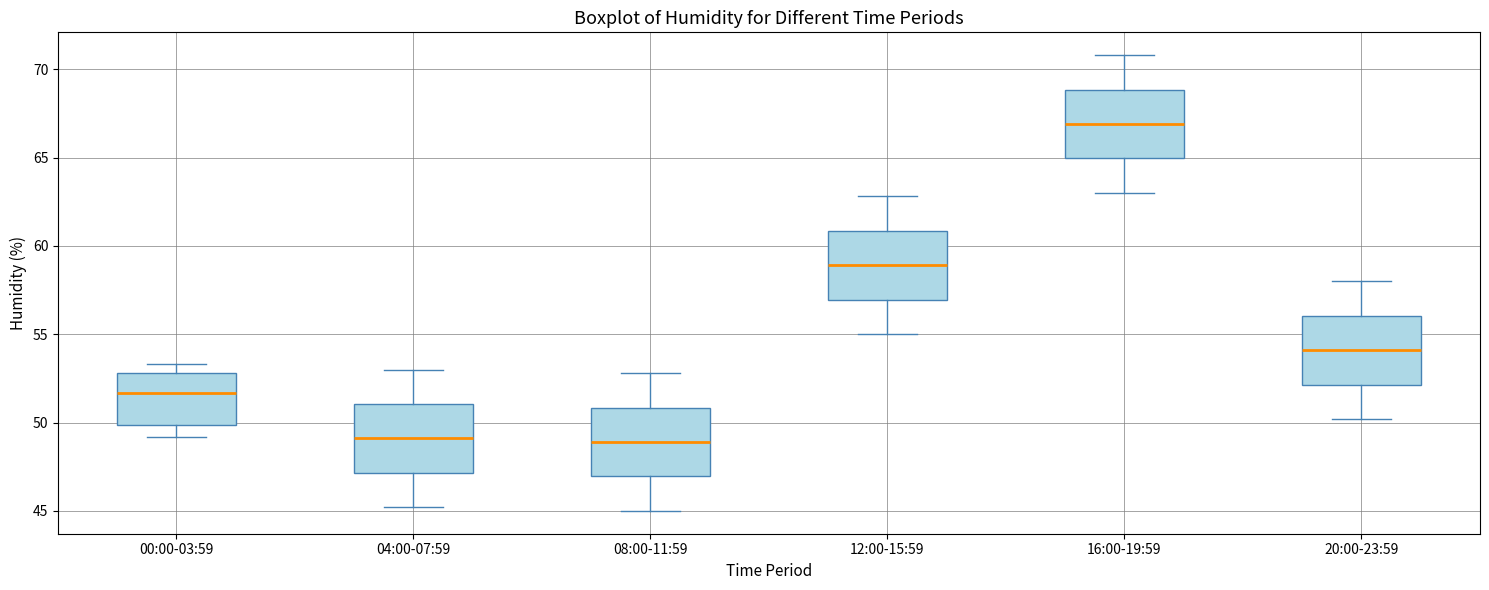

Reading left to right, read every box against the y-axis: the position of its median line, the range the box covers, and the ends of its whiskers. The values are not printed on the chart, so give them approximately, as read against the axis.

00:00-03:59: median 51.5, box 50.0 to 53.0, whiskers 49.0 to 53.5
04:00-07:59: median 49.0, box 47.0 to 51.0, whiskers 45.0 to 53.0
08:00-11:59: median 49.0, box 47.0 to 51.0, whiskers 45.0 to 53.0
12:00-15:59: median 59.0, box 57.0 to 61.0, whiskers 55.0 to 63.0
16:00-19:59: median 67.0, box 65.0 to 69.0, whiskers 63.0 to 71.0
20:00-23:59: median 54.0, box 52.0 to 56.0, whiskers 50.0 to 58.0